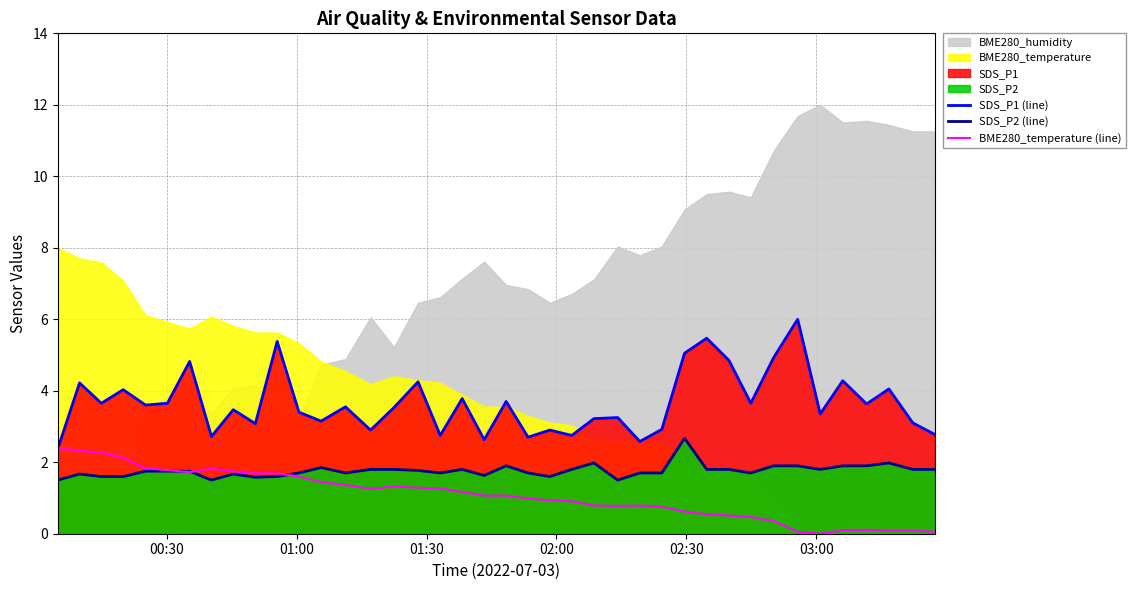

What is the minimum value for SDS_P1 (line)?

2.4